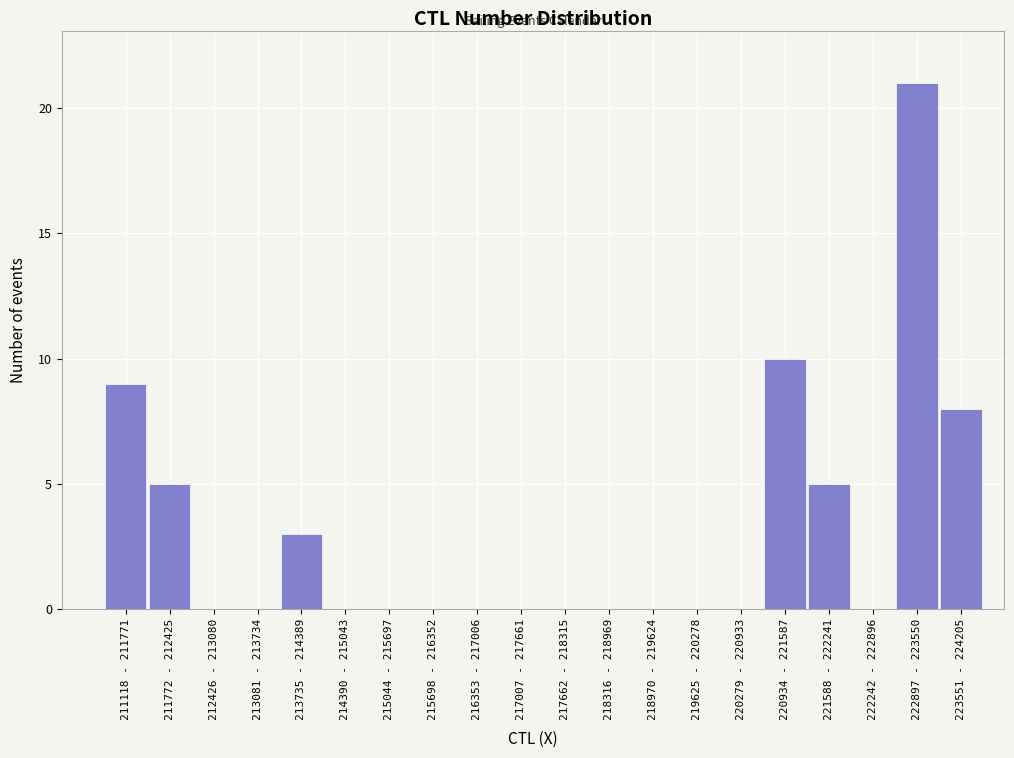

Reading left to right, extract all data points from this chart.

211118 - 211771=9	211772 - 212425=5	212426 - 213080=0	213081 - 213734=0	213735 - 214389=3	214390 - 215043=0	215044 - 215697=0	215698 - 216352=0	216353 - 217006=0	217007 - 217661=0	217662 - 218315=0	218316 - 218969=0	218970 - 219624=0	219625 - 220278=0	220279 - 220933=0	220934 - 221587=10	221588 - 222241=5	222242 - 222896=0	222897 - 223550=21	223551 - 224205=8